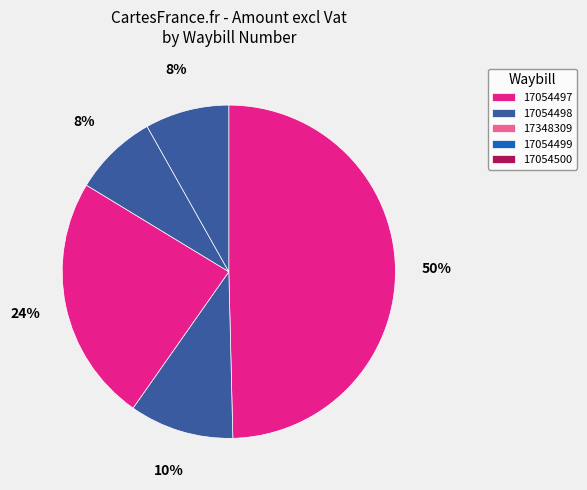

How many slices are in this pie chart?

5